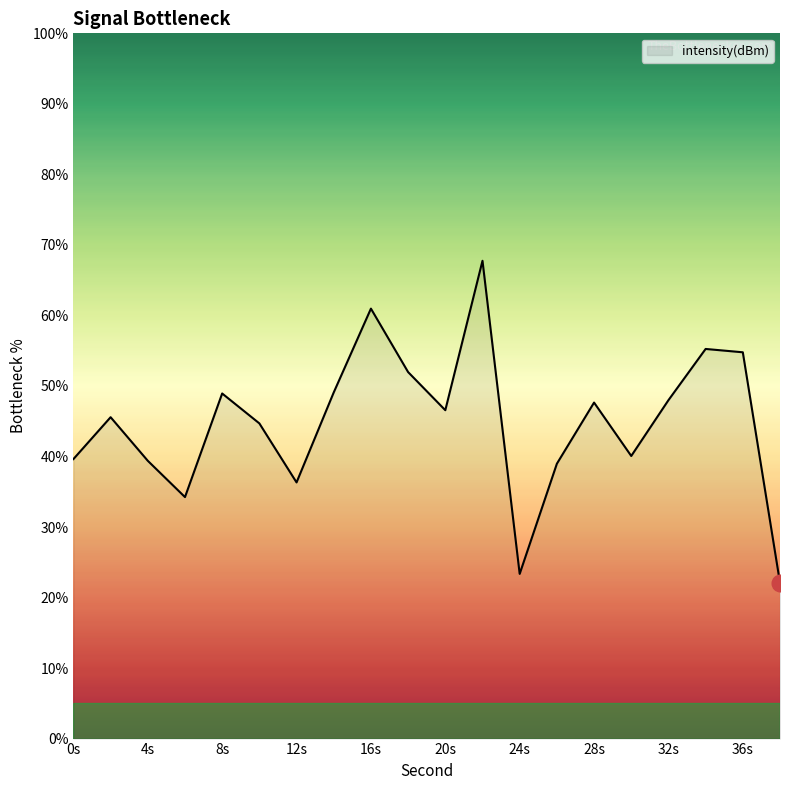

What is the minimum value shown in the chart?

22.1